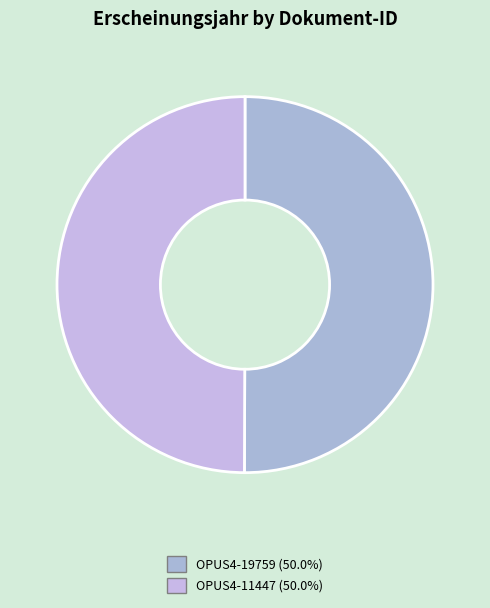

Which category has the smallest portion of the pie?

OPUS4-11447